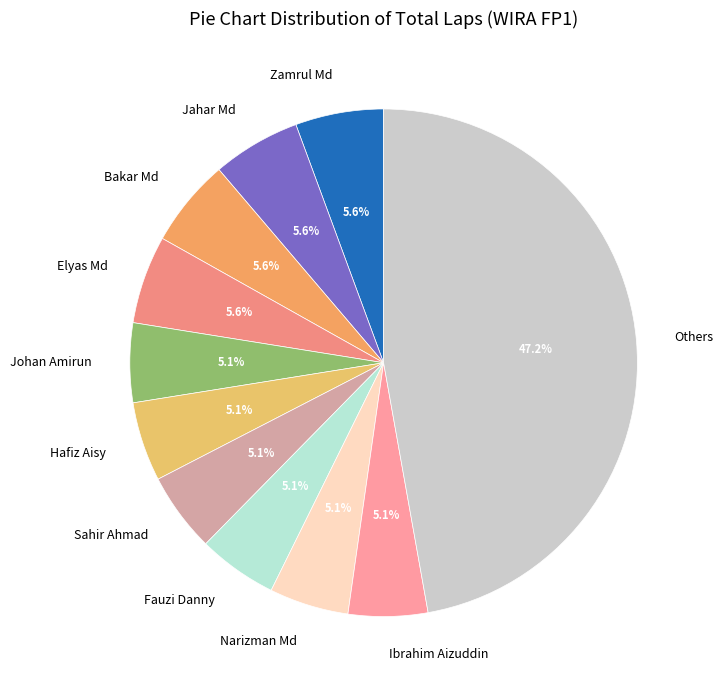

To the nearest percent, what is the average slice percentage?

9%